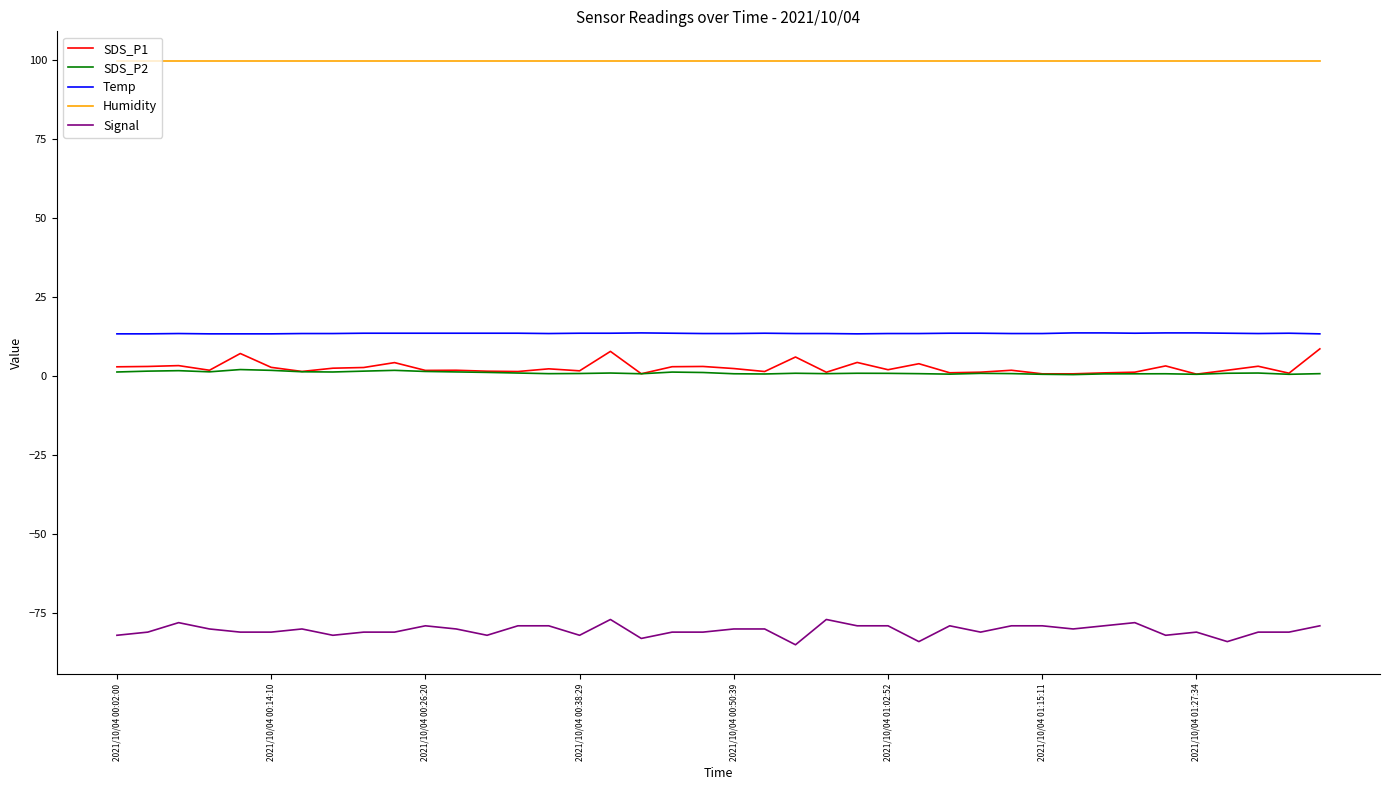

True or false: Temp and SDS_P1 cross at least once.

False